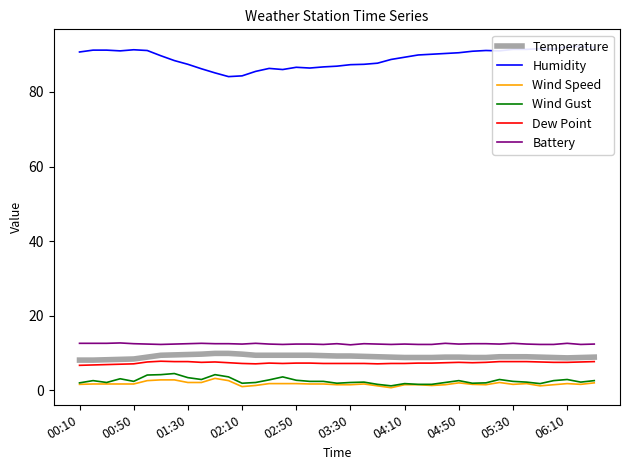

True or false: Wind Speed has a value of 2.6 at 11.

True